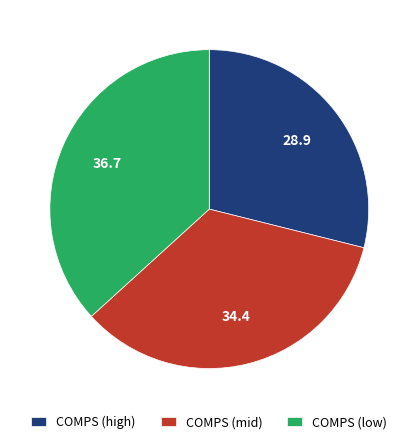

Does any single category account for the majority?

No